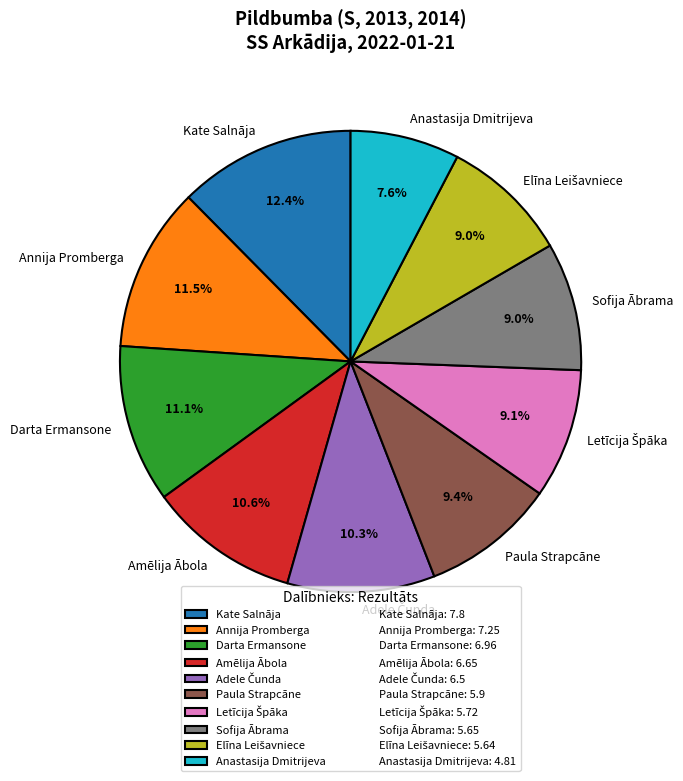

Which has a higher value, Anastasija Dmitrijeva or Kate Salnāja?

Kate Salnāja